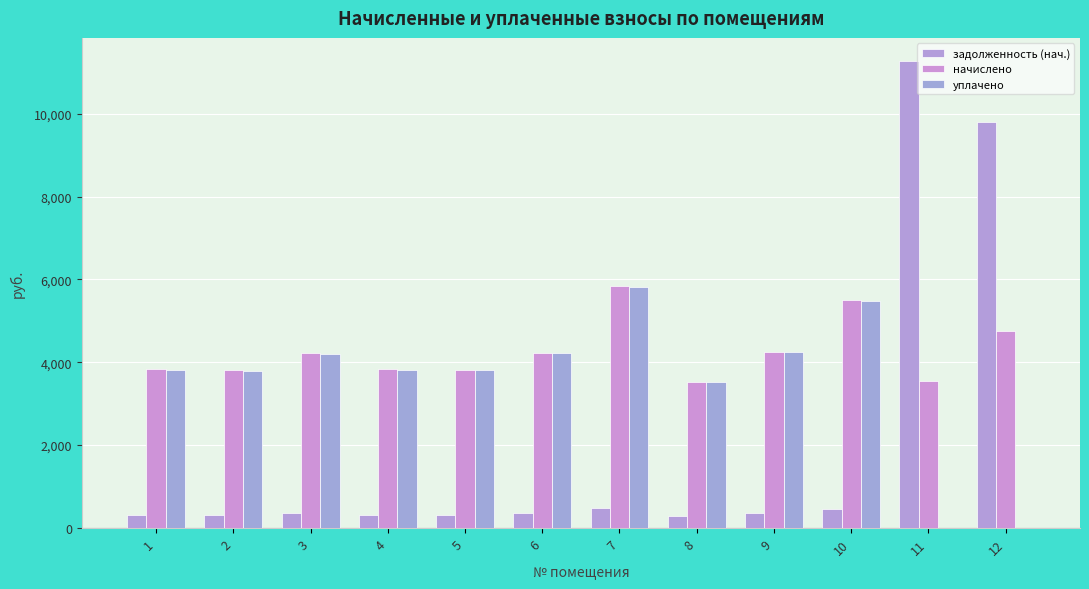

Are the bars grouped side by side (vs. stacked)?

Yes